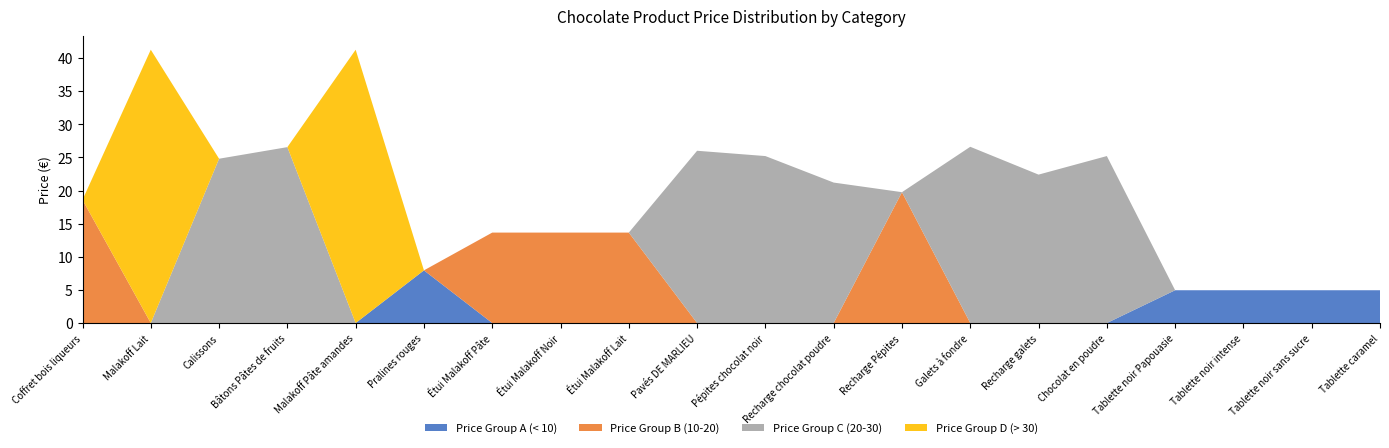

Reading right to left, list all the values displayed in this chart.

Price Group A (< 10): 5.0	5.0	5.0	5.0	0.0	0.0	0.0	0.0	0.0	0.0	0.0	0.0	0.0	0.0	8.0	0.0	0.0	0.0	0.0	0.0
Price Group B (10-20): 0.0	0.0	0.0	0.0	0.0	0.0	0.0	19.8	0.0	0.0	0.0	13.7	13.7	13.7	0.0	0.0	0.0	0.0	0.0	18.6
Price Group C (20-30): 0.0	0.0	0.0	0.0	25.2	22.4	26.6	0.0	21.2	25.2	26.0	0.0	0.0	0.0	0.0	0.0	26.6	24.8	0.0	0.0
Price Group D (> 30): 0.0	0.0	0.0	0.0	0.0	0.0	0.0	0.0	0.0	0.0	0.0	0.0	0.0	0.0	0.0	41.2	0.0	0.0	41.2	0.0